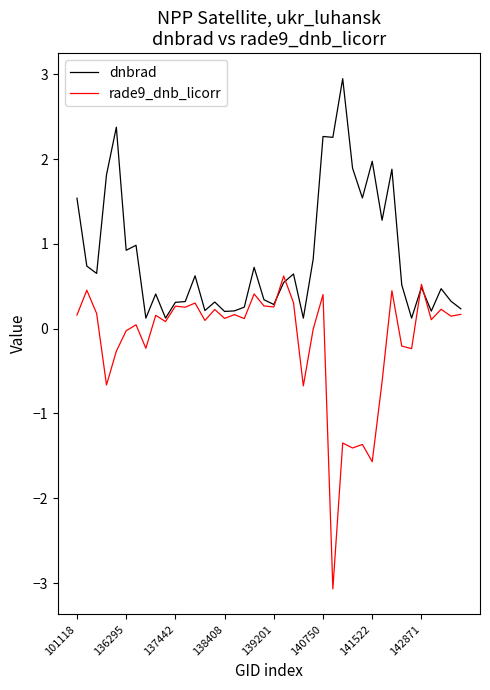

Which series has the widest spread of values?

rade9_dnb_licorr